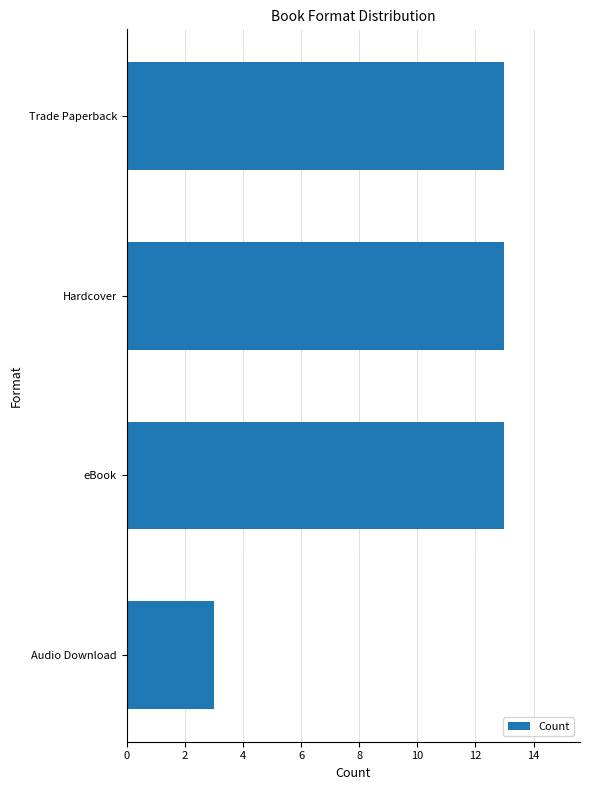

What is the sum of the values at Hardcover and Audio Download?

16